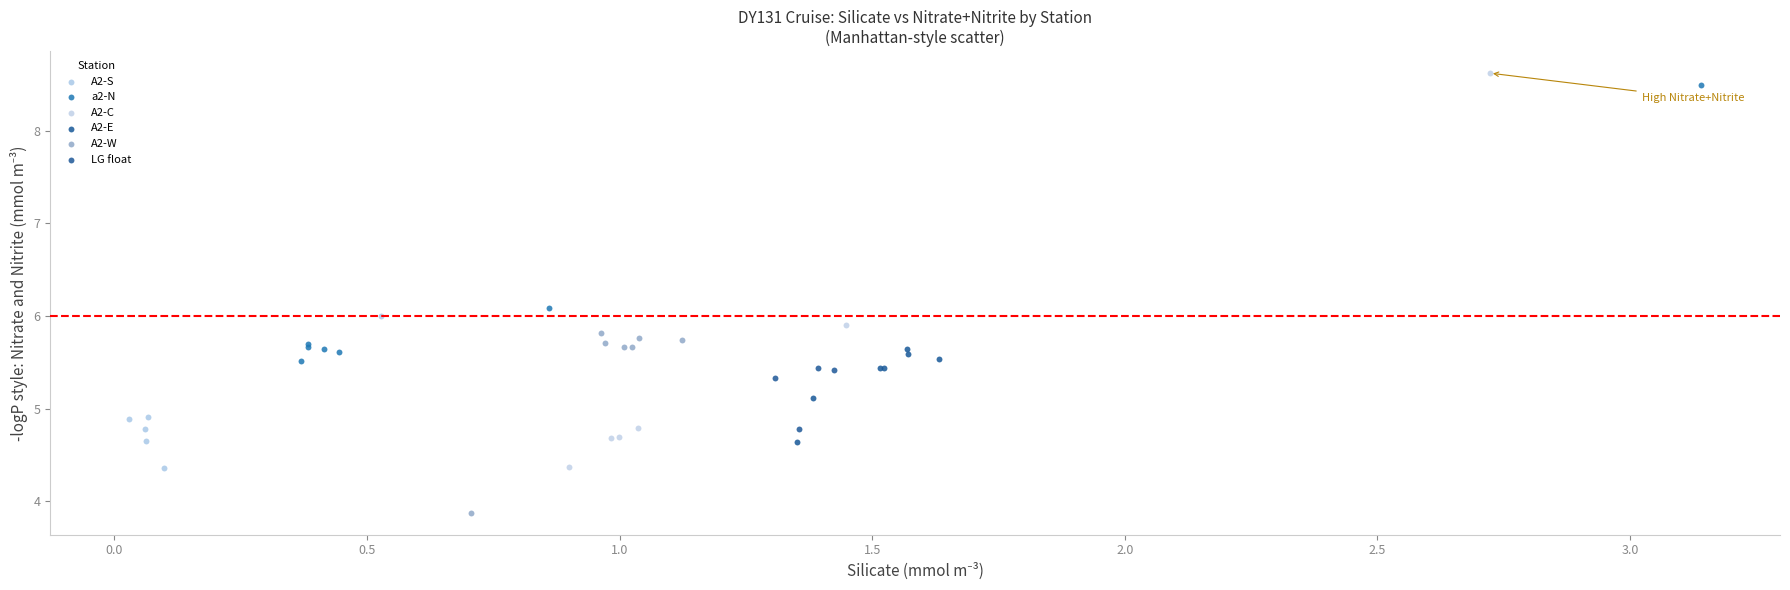

Which series reaches the maximum Y coordinate?

A2-C